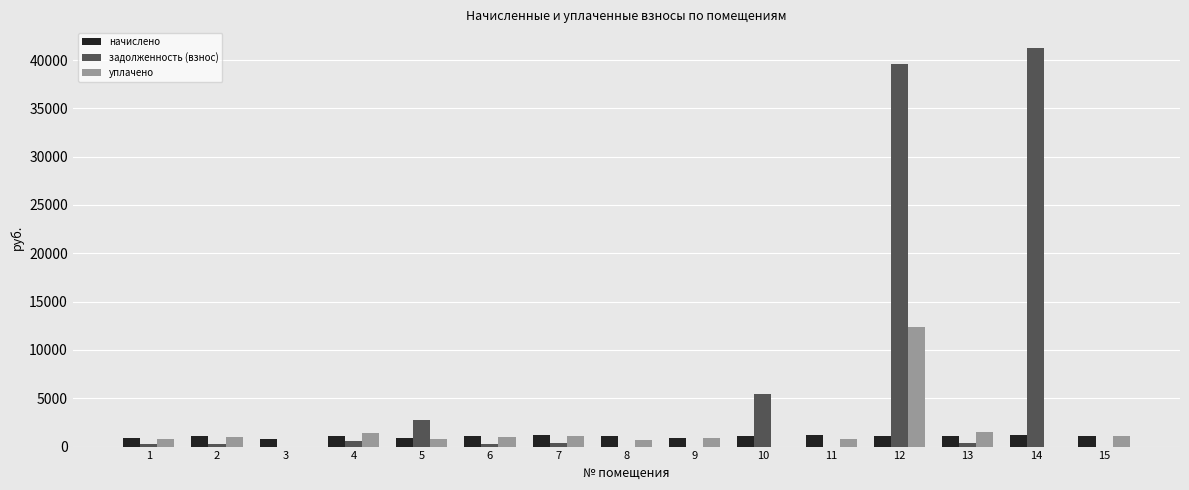

What is the sum of all уплачено values?

23340.1